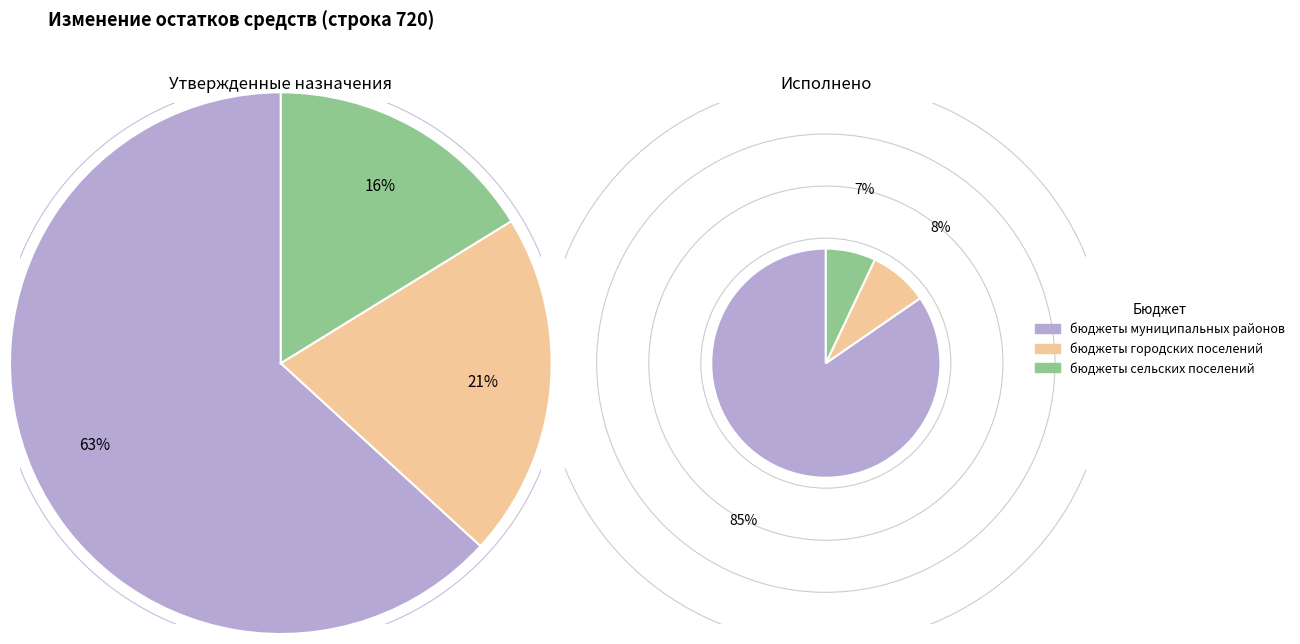

Rank the series at Утвержденные назначения from highest to lowest value.

бюджеты муниципальных районов, бюджеты городских поселений, бюджеты сельских поселений